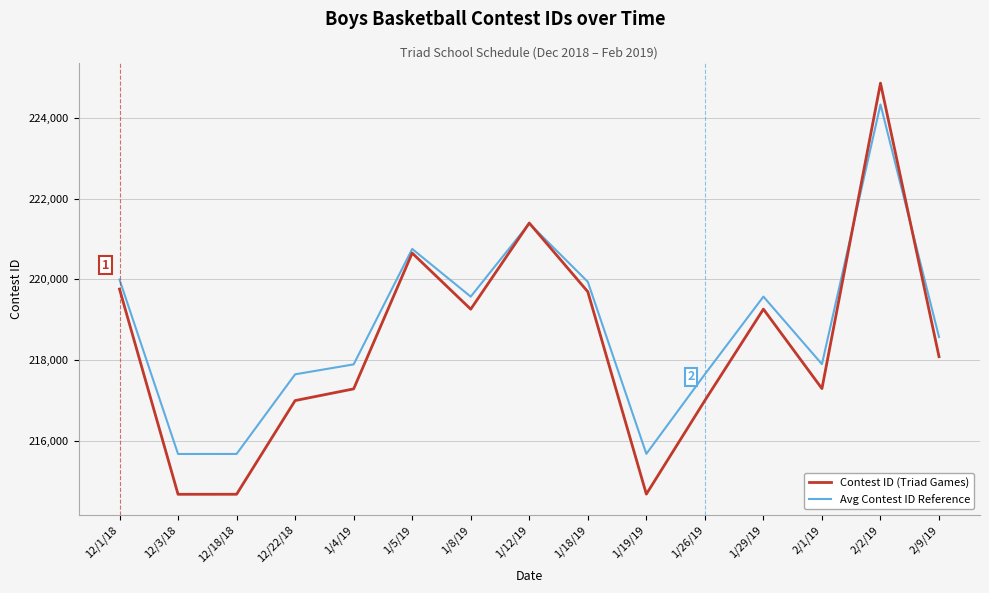

At which label does Contest ID (Triad Games) reach its peak?

2/2/19